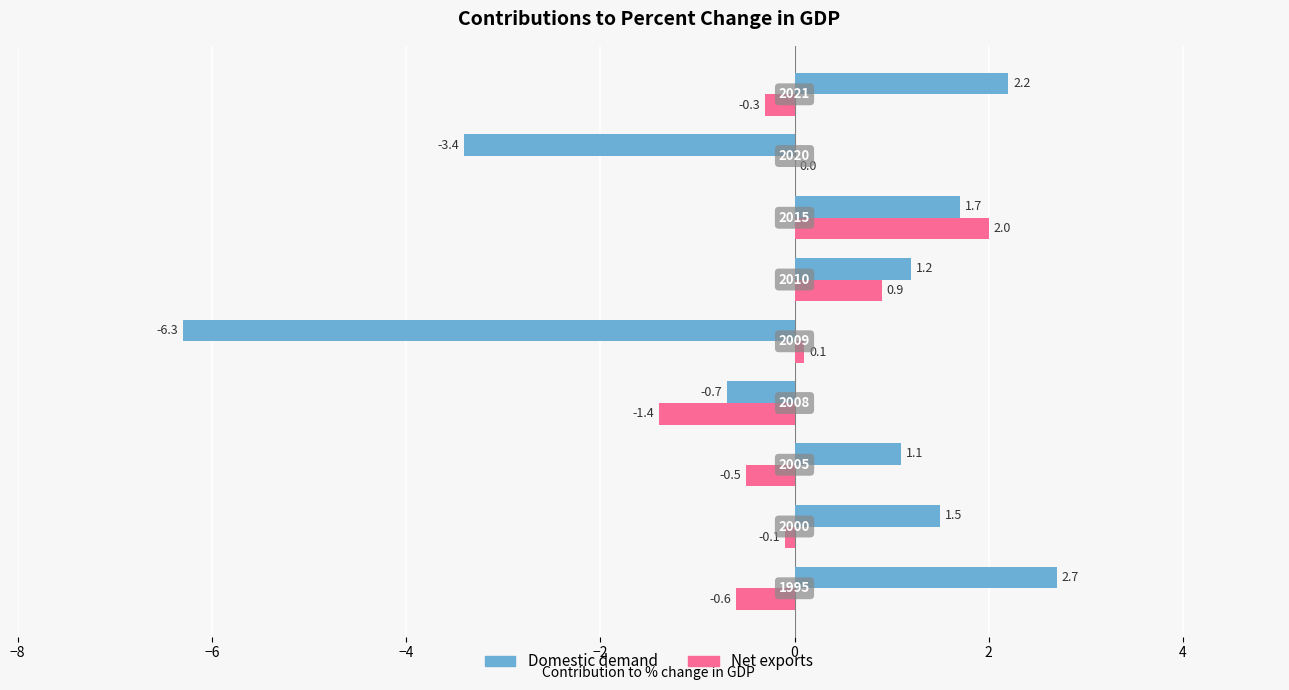

What is the greatest value displayed?

2.7